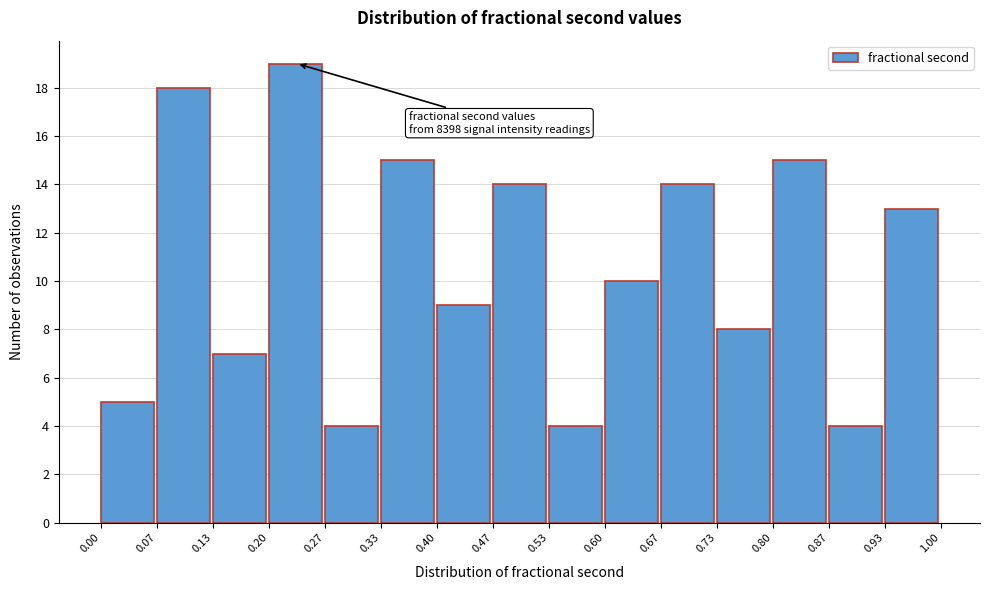

Over which range of the x-axis is the bar tallest?

0.20 to 0.27